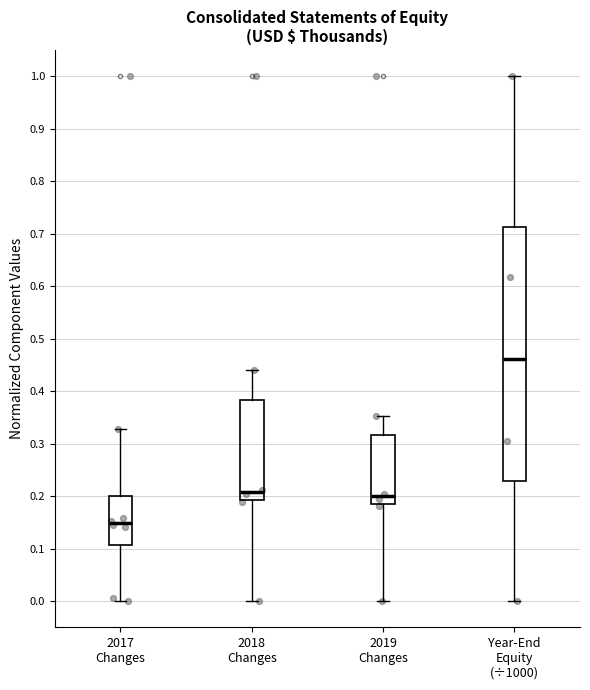

Reading left to right, transcribe this box plot: for each box, give where its median line is, the range the box spans, and where its two whiskers end, as read against the y-axis. The values are not printed on the chart, so give them approximately, as read against the axis.

2017 Changes: median 0.15, box 0.11 to 0.20, whiskers 0.00 to 0.33
2018 Changes: median 0.21, box 0.19 to 0.38, whiskers 0.00 to 0.44
2019 Changes: median 0.20, box 0.18 to 0.32, whiskers 0.00 to 0.35
Year-End Equity (÷1000): median 0.46, box 0.23 to 0.71, whiskers 0.00 to 1.00